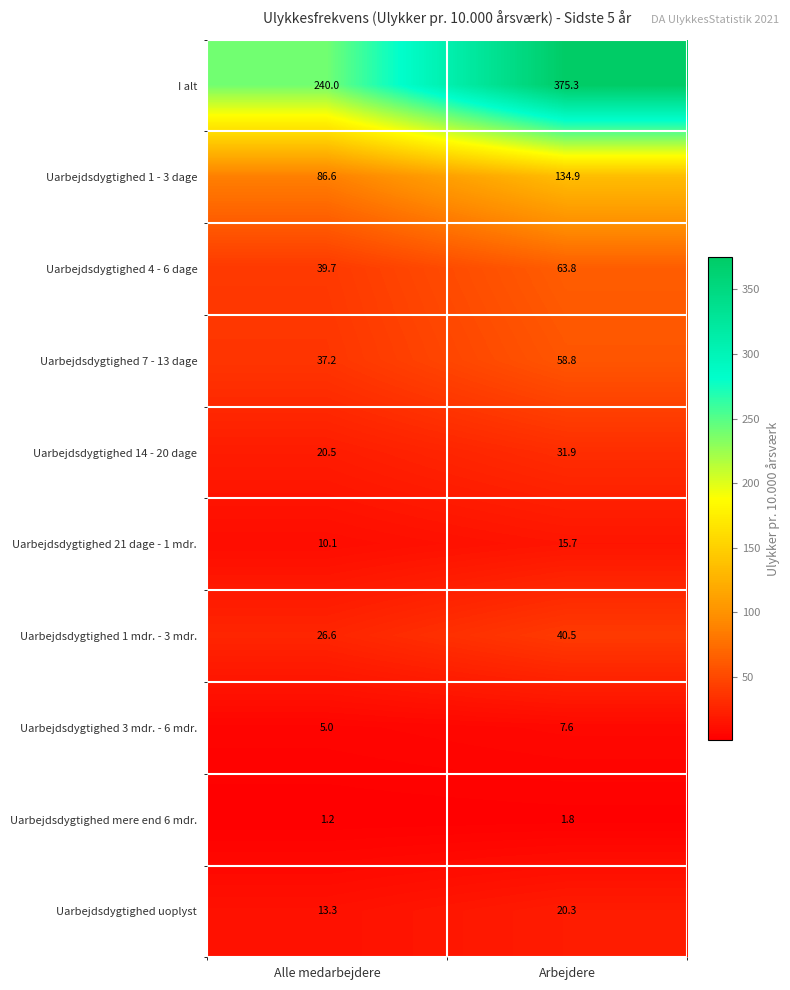

At Arbejdere, list the series in order from largest to smallest.

I alt, Uarbejdsdygtighed 1 - 3 dage, Uarbejdsdygtighed 4 - 6 dage, Uarbejdsdygtighed 7 - 13 dage, Uarbejdsdygtighed 1 mdr. - 3 mdr., Uarbejdsdygtighed 14 - 20 dage, Uarbejdsdygtighed uoplyst, Uarbejdsdygtighed 21 dage - 1 mdr., Uarbejdsdygtighed 3 mdr. - 6 mdr., Uarbejdsdygtighed mere end 6 mdr.